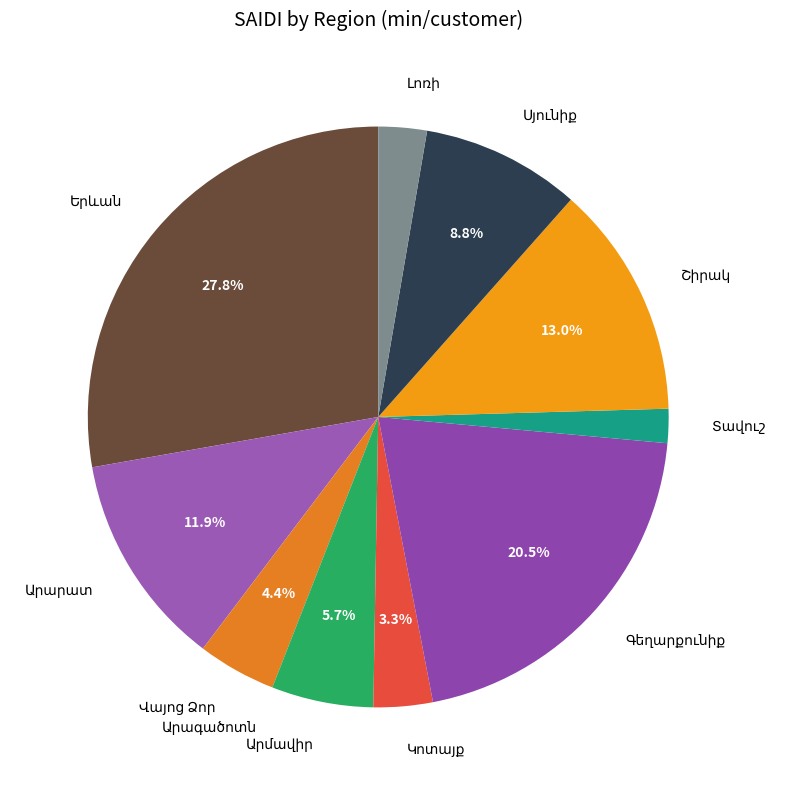

Is there any slice that represents more than half of the pie?

No